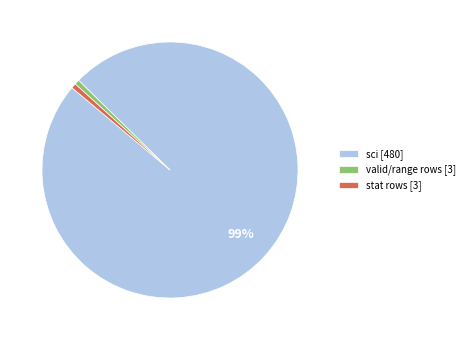

Is it true that valid/range rows [3] is 1% of the pie?

True